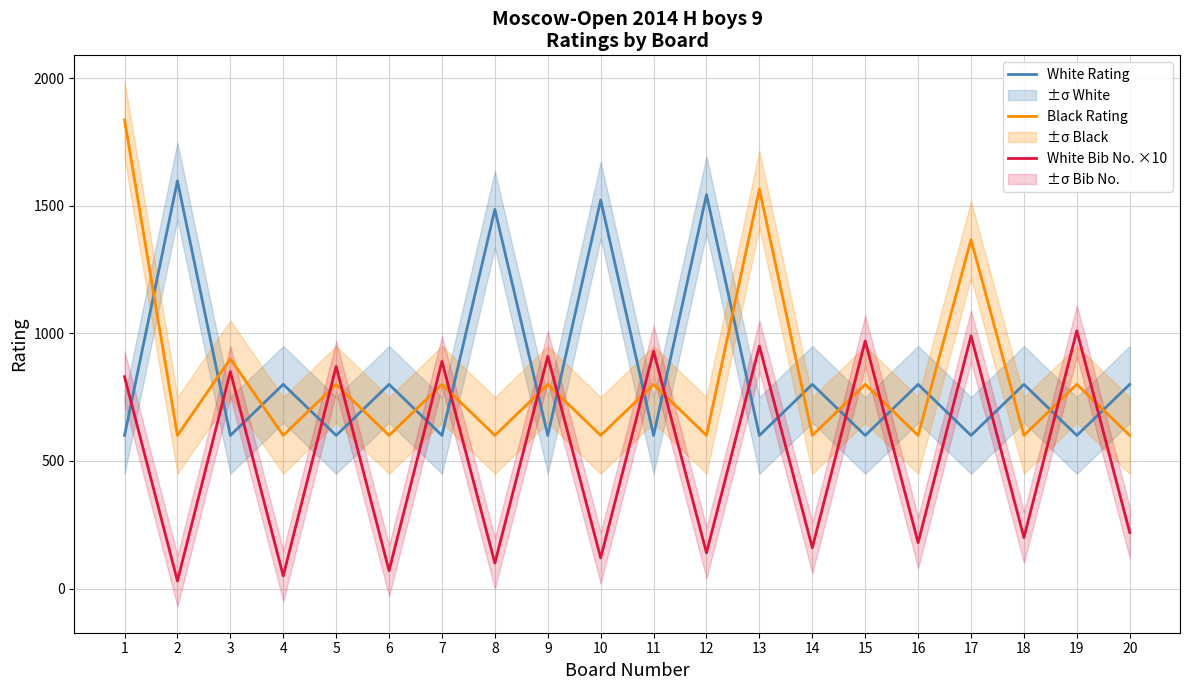

Where is White Rating nearest to the value 1098?

4